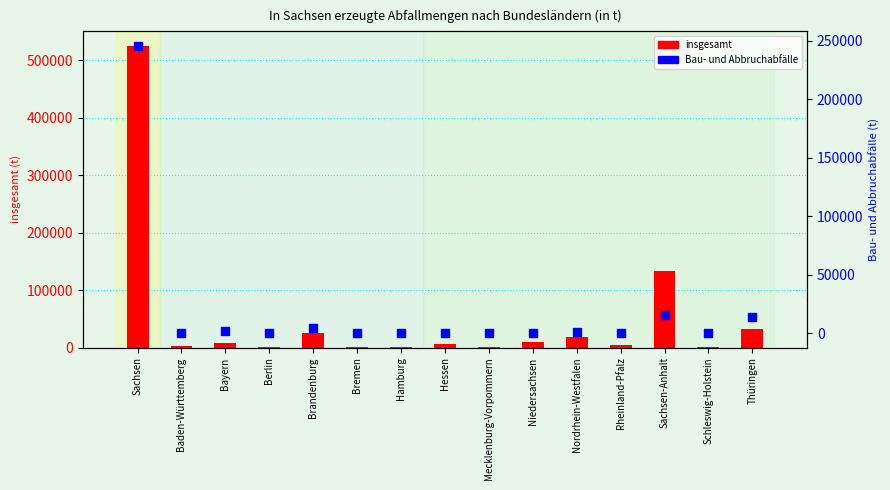

What is the total value across all series at Sachsen?

769751.2